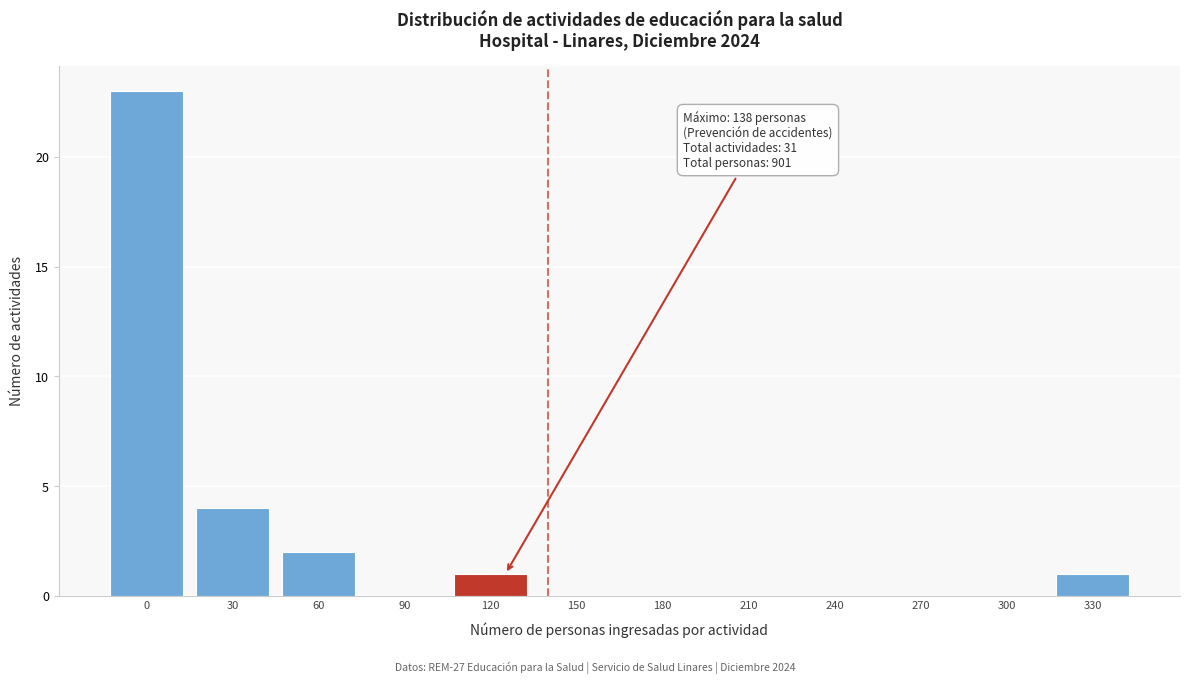

Reading left to right, extract all data points from this chart.

0=23	30=4	60=2	90=0	120=1	150=0	180=0	210=0	240=0	270=0	300=0	330=1